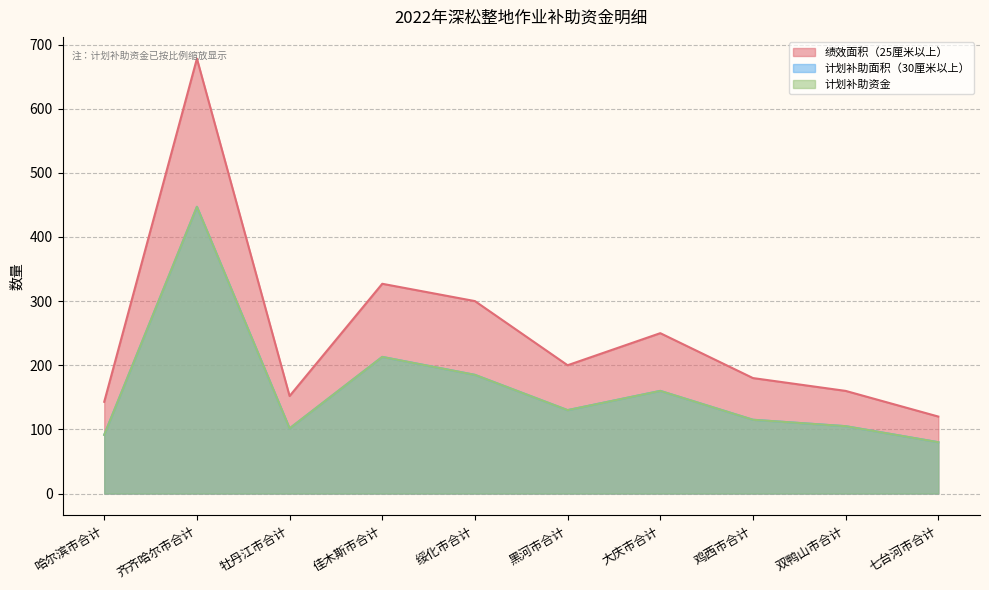

In 绩效面积（25厘米以上）, how many points are lower than both neighbors (excluding endpoints)?

2